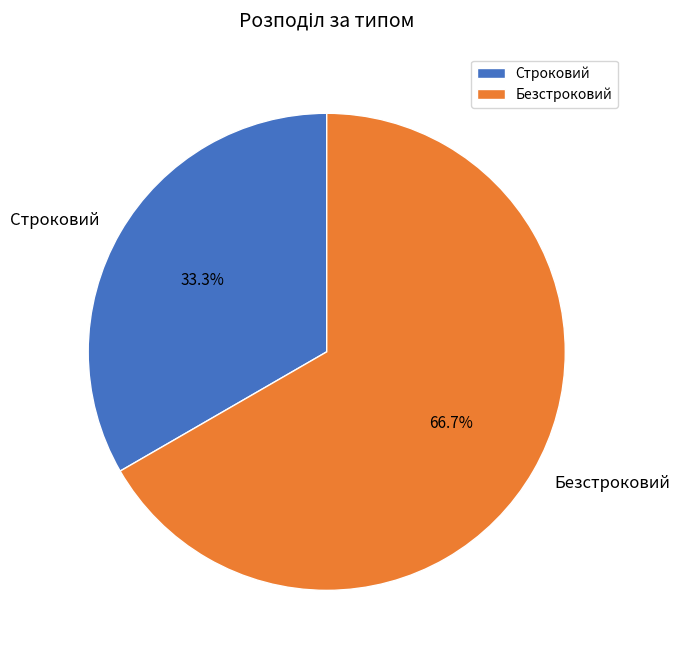

Is Безстроковий the majority of the pie?

Yes